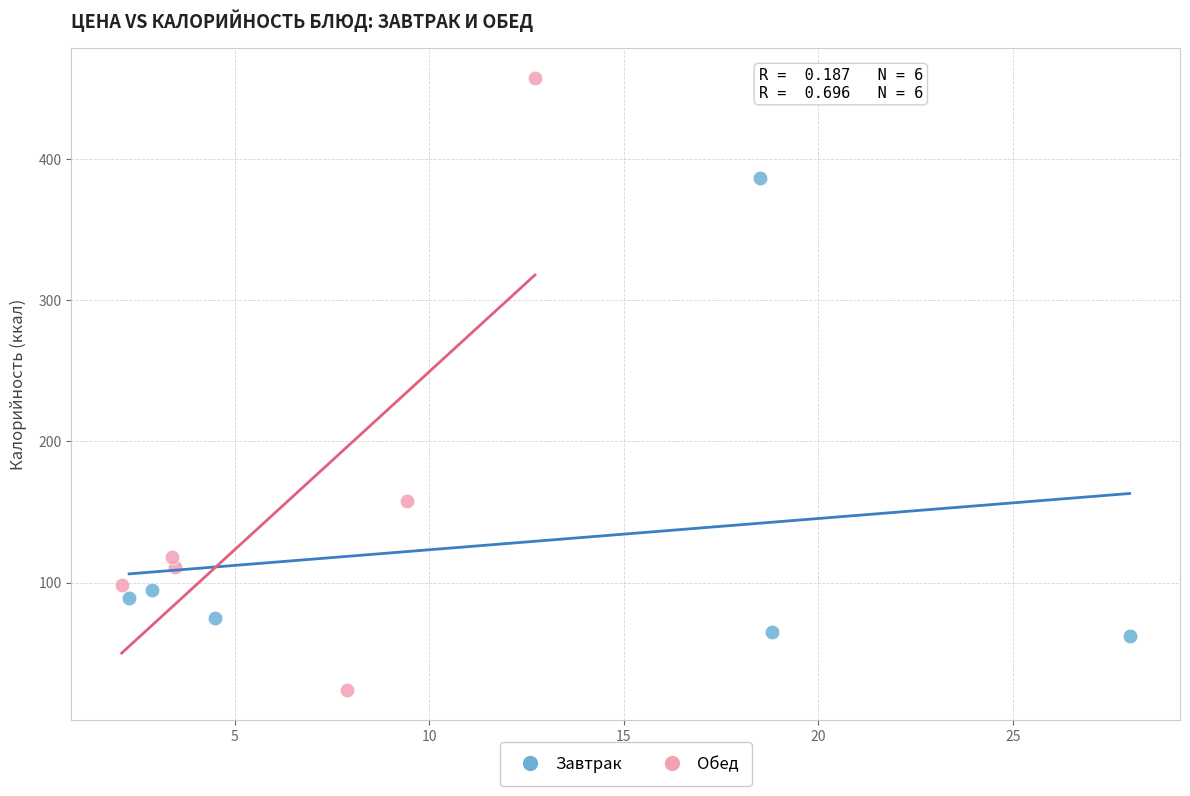

Which series has the widest spread of Y values?

Обед